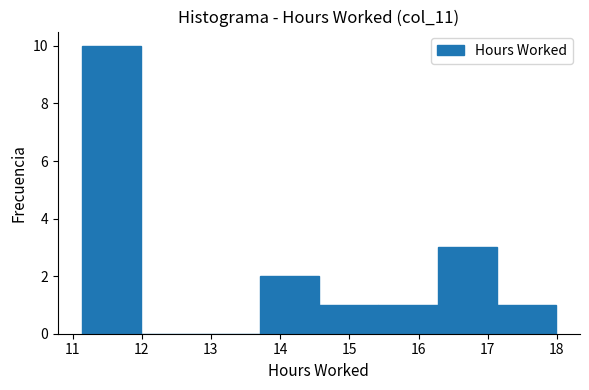

Reading left to right, transcribe this chart: for each bar, give the range it covers on the x-axis and its height. Neither the bar edges nor the heights are printed on the chart, so give them approximately, as read against the axes.

11.1 to 12.0: 10
12.0 to 12.8: 0
12.8 to 13.7: 0
13.7 to 14.6: 2
14.6 to 15.4: 1
15.4 to 16.3: 1
16.3 to 17.1: 3
17.1 to 18.0: 1